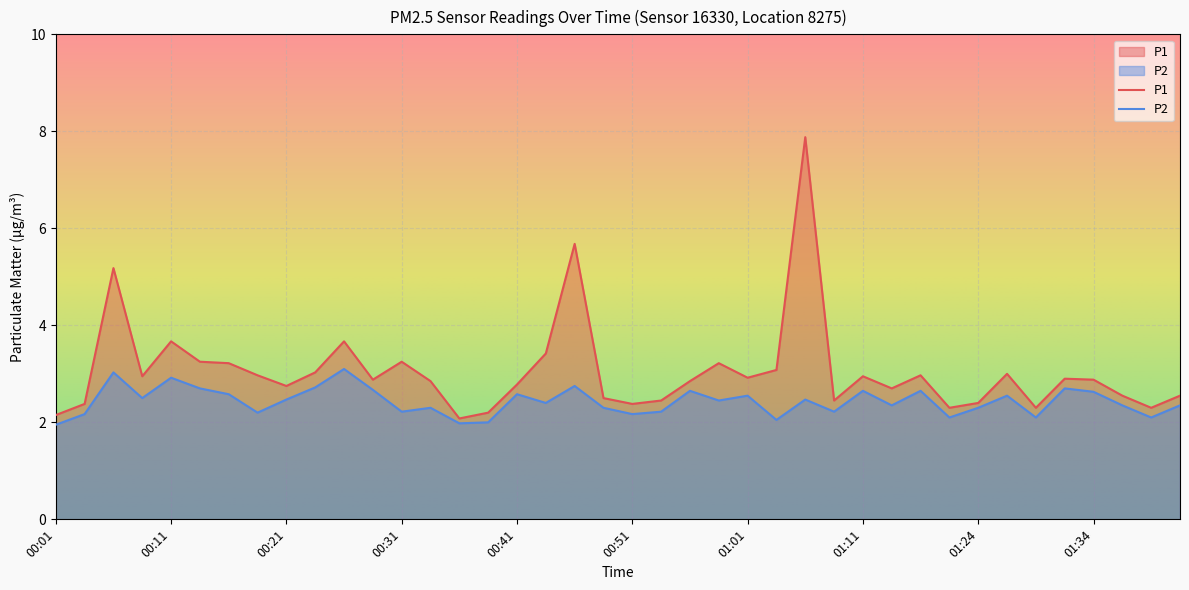

Which series has the largest total across all categories?

P1